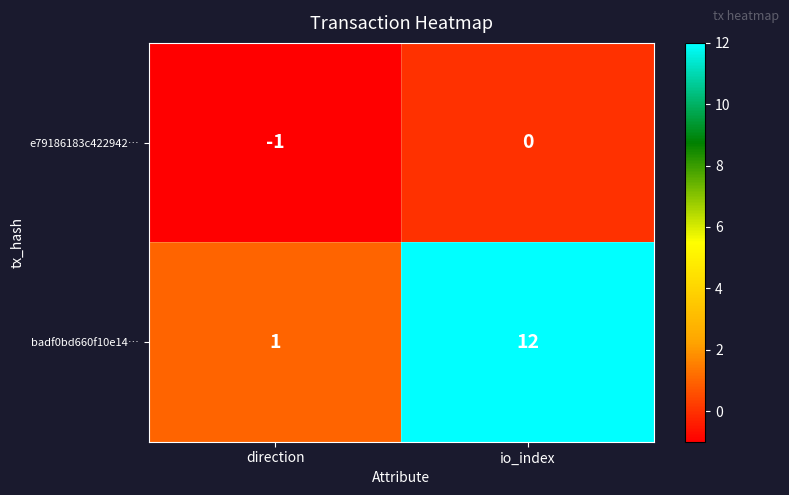

How many negative values does the e79186183c422942… series have?

1